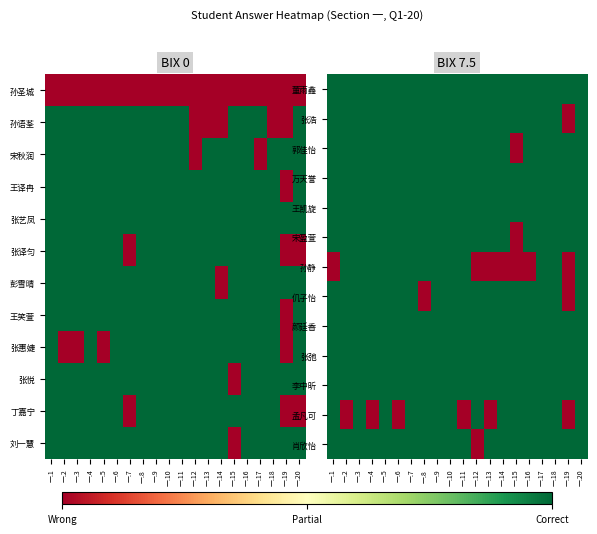

What is the total value across all series at 一.4?

12